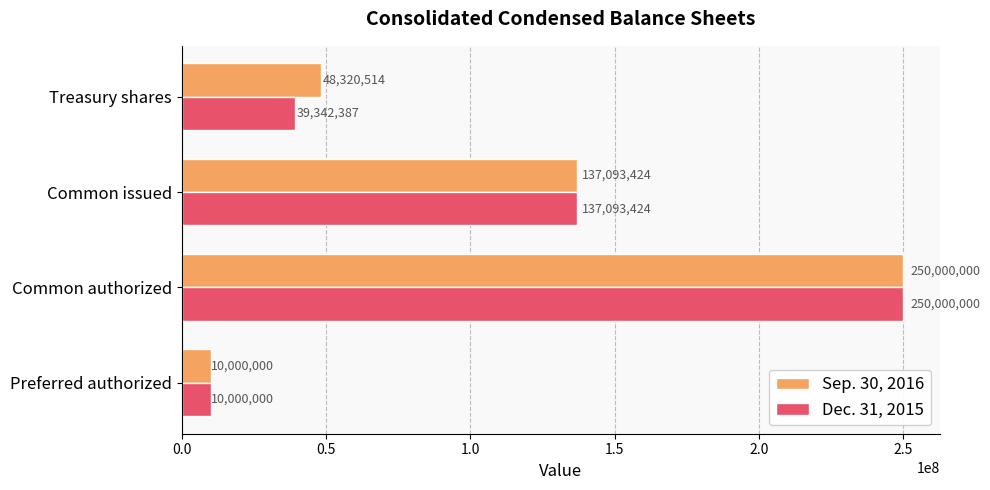

What is the average value of the Dec. 31, 2015 series?

109108953